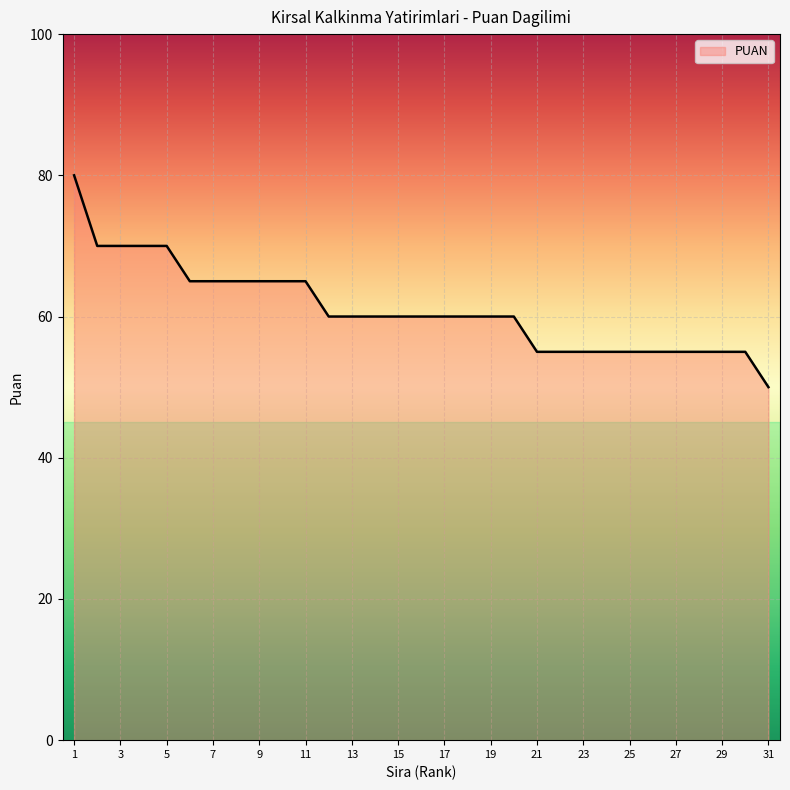

How many distinct data groups are displayed?

1